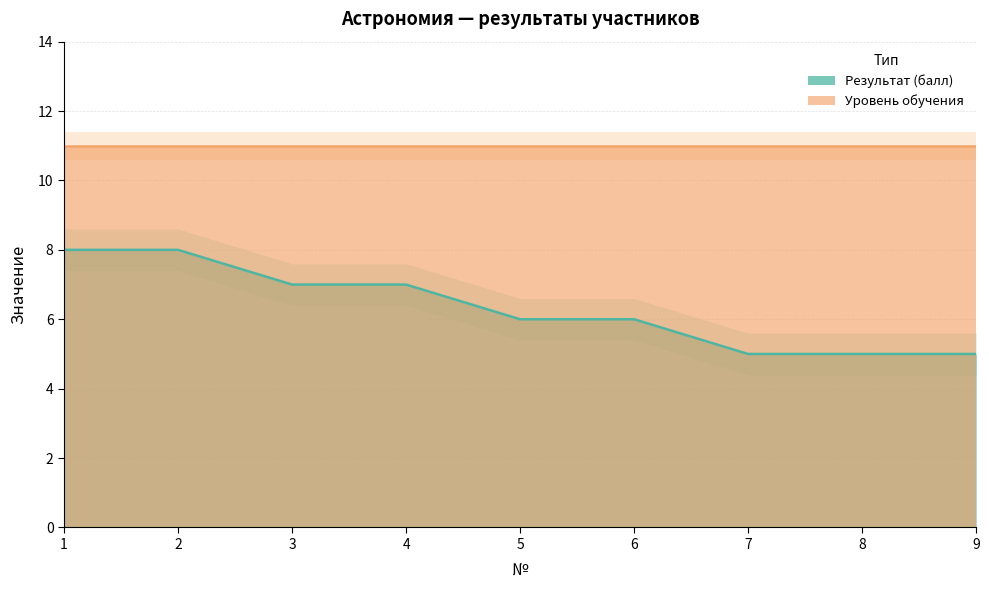

What is the sum of all values?

57